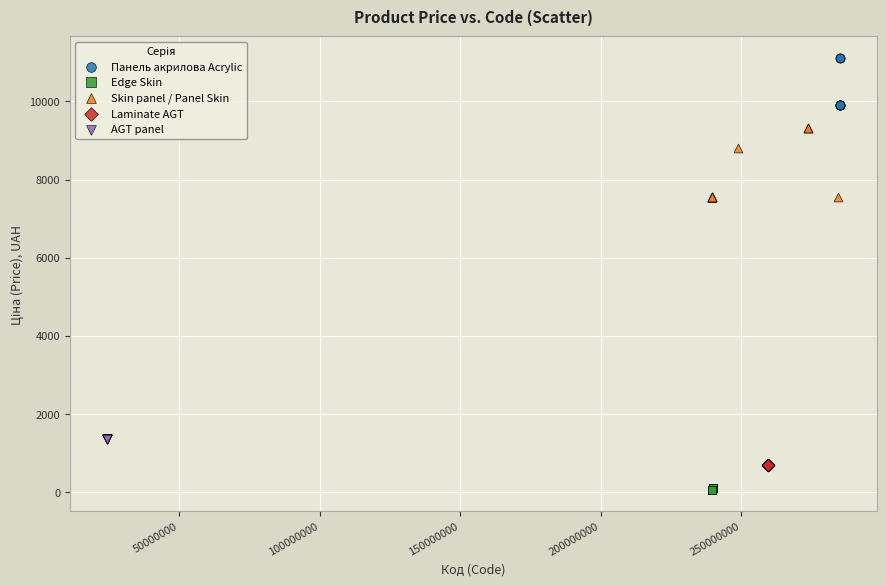

Which series reaches the maximum Y coordinate?

Панель акрилова Acrylic